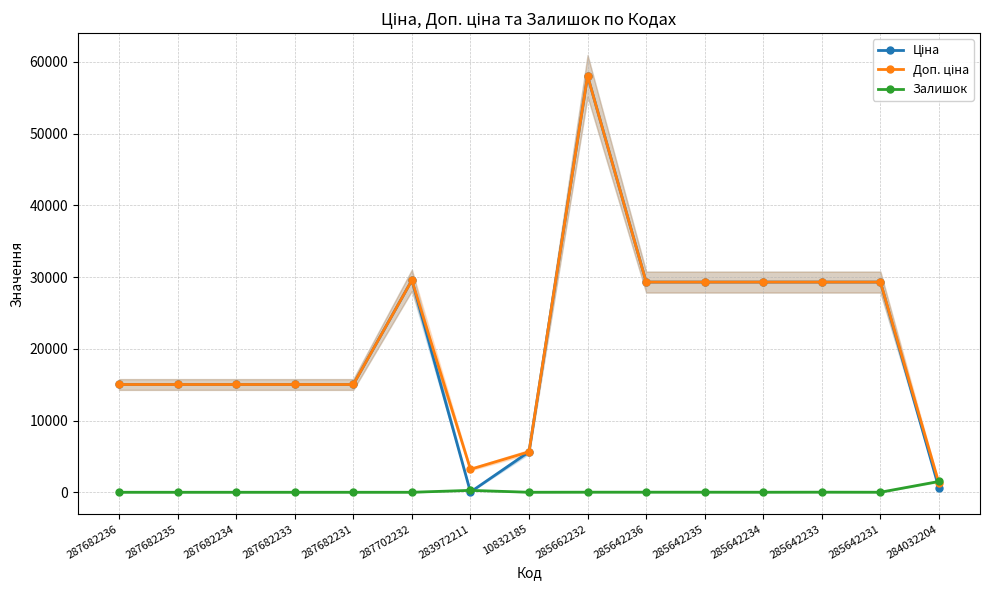

What is the difference between the Залишок values at 285642234 and 285642233?

8.0